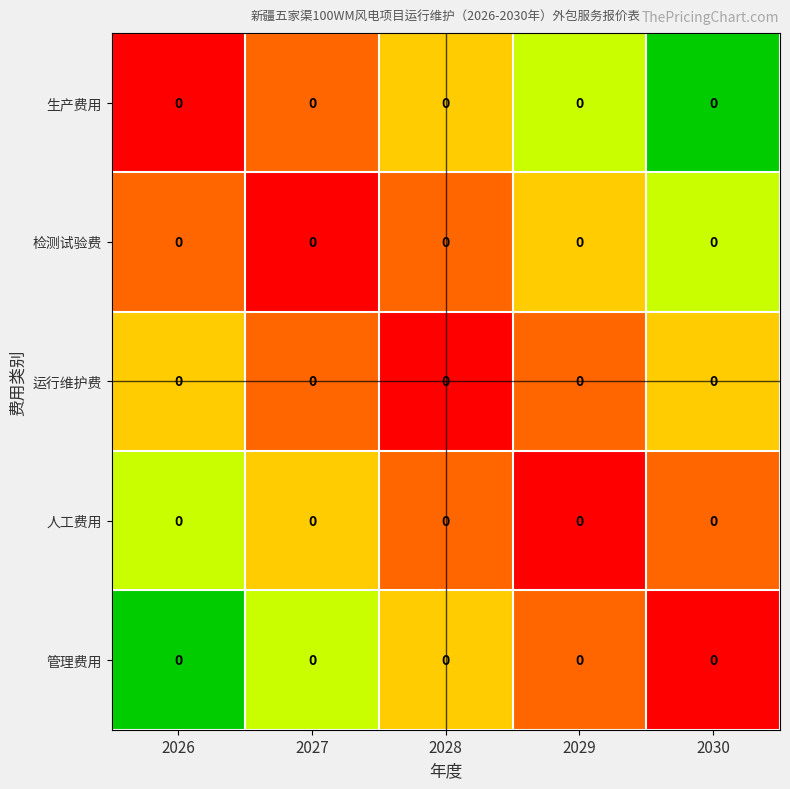

How many distinct data groups are displayed?

5